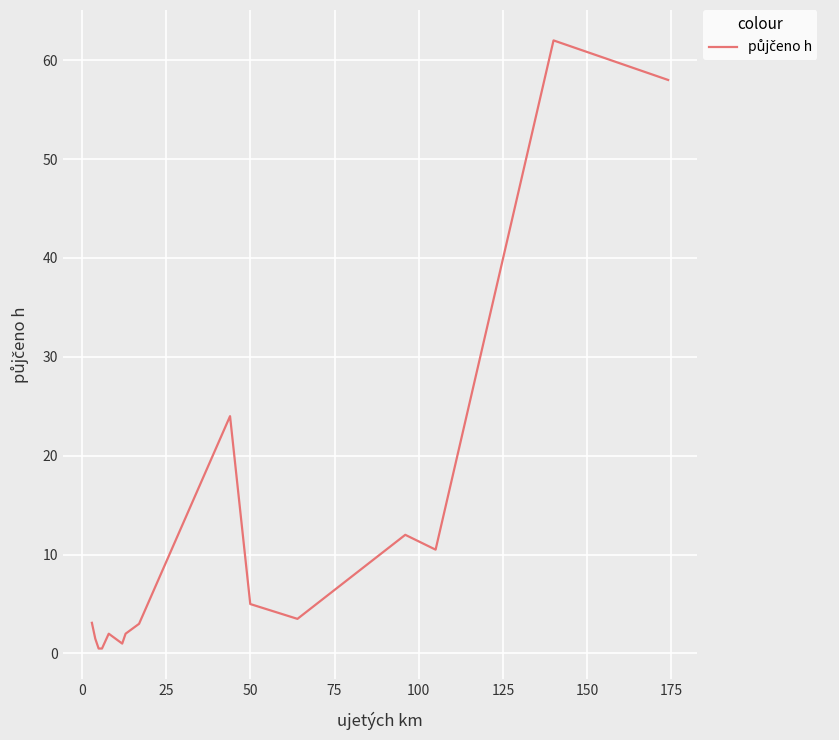

What is the greatest value displayed?

62.0